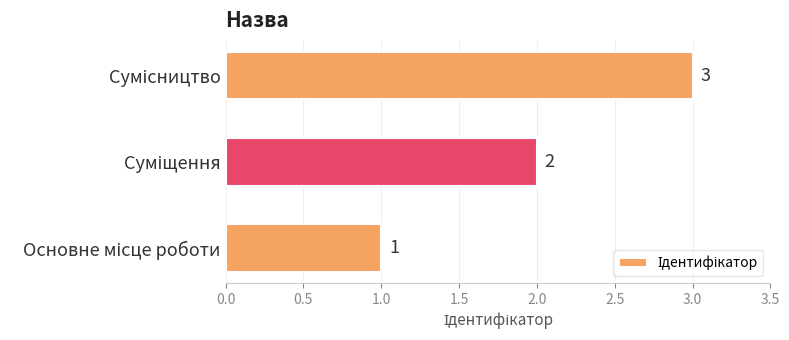

Count the values in the range 1 to 3.

3